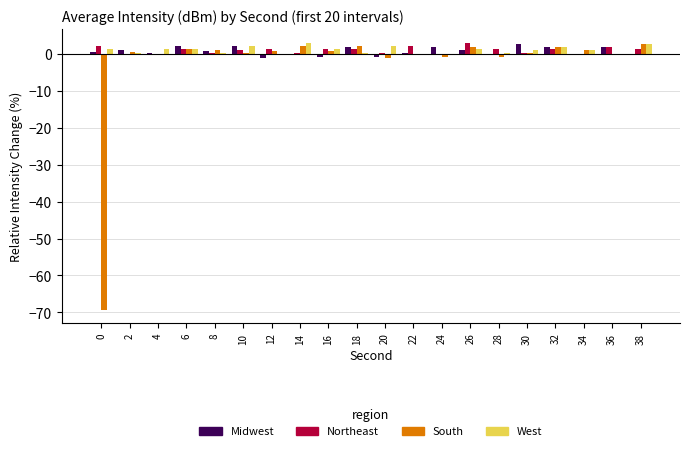

True or false: West has a value of -0.2 at 36.

True